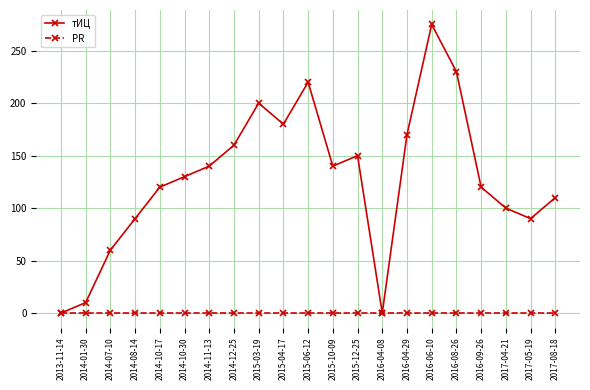

Which series has the largest range (max minus min)?

тИЦ